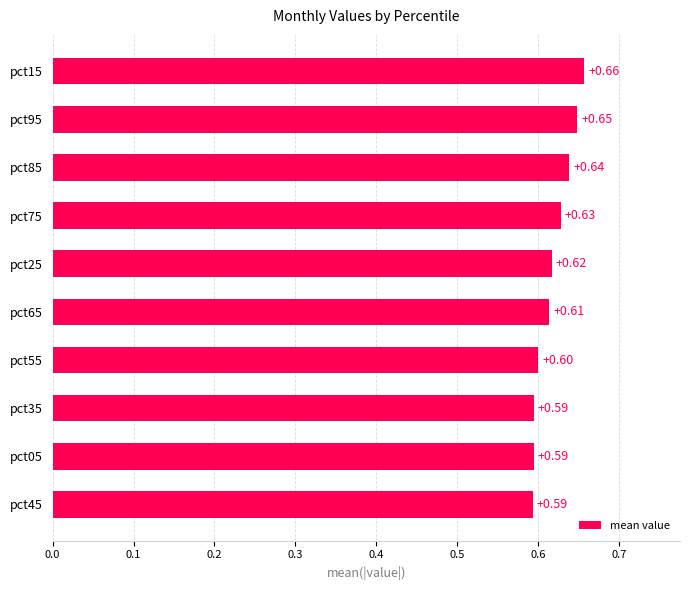

Does the chart contain stacked bars?

No